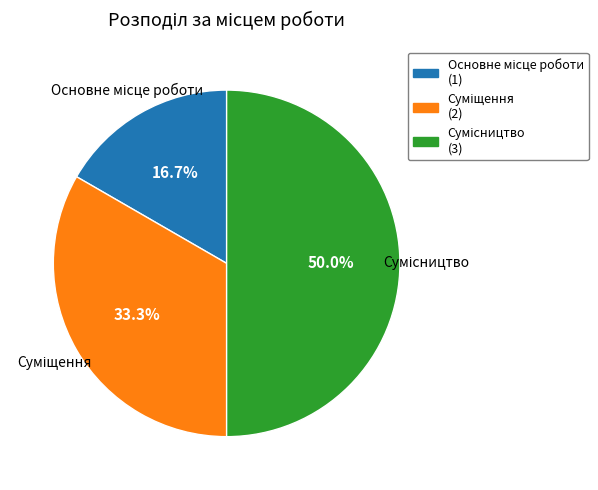

Which slice is the largest?

Сумісництво